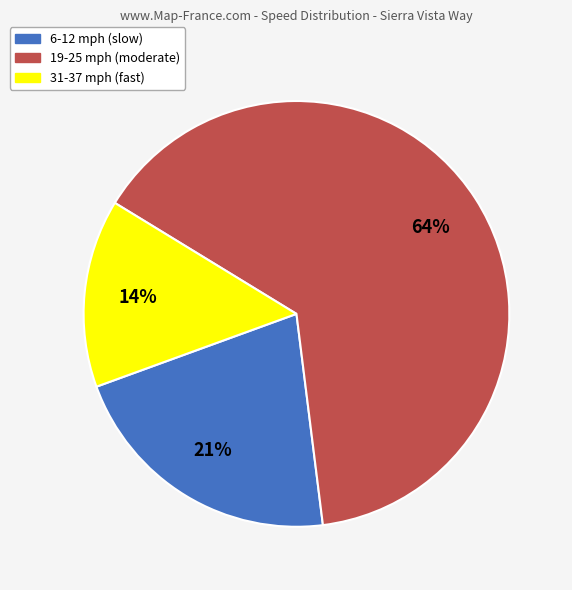

What percentage is the 31-37 mph slice, to the nearest percent?

14%